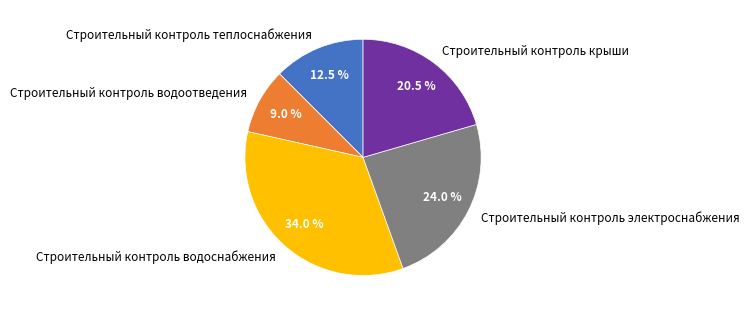

Is it true that Строительный контроль водоснабжения is 34% of the pie?

True